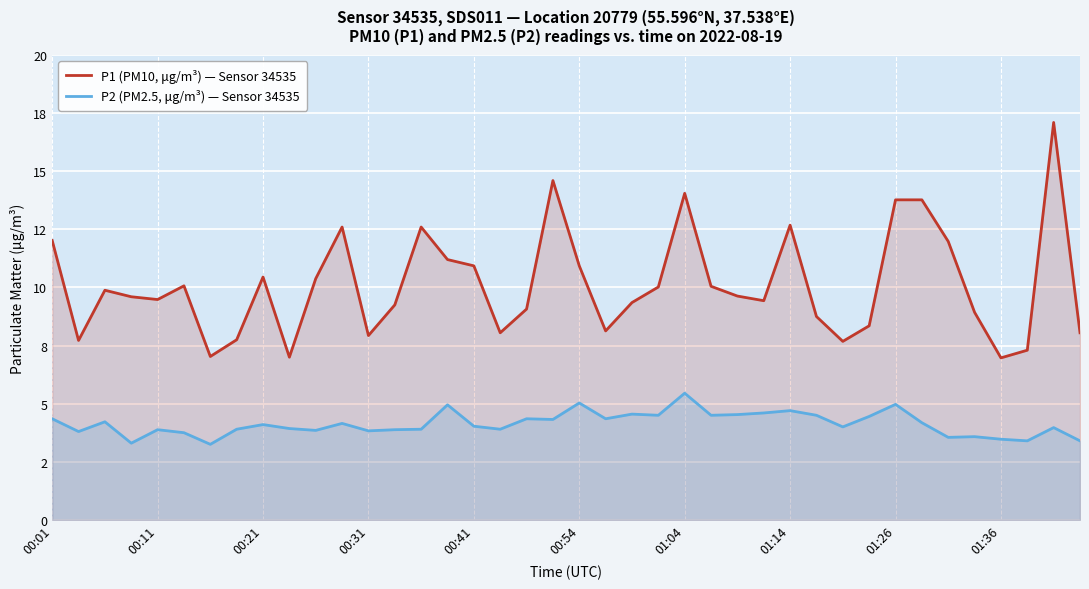

Which category has the highest value in the P1 (PM10, μg/m³) — Sensor 34535 series?

38